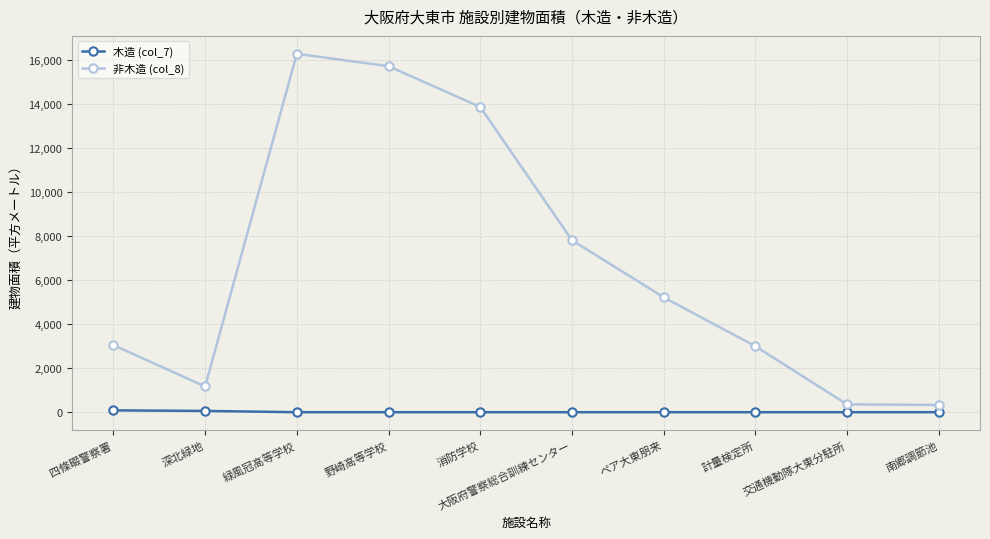

What is the difference between the maximum and minimum values in the 非木造 (col_8) series?

15949.0